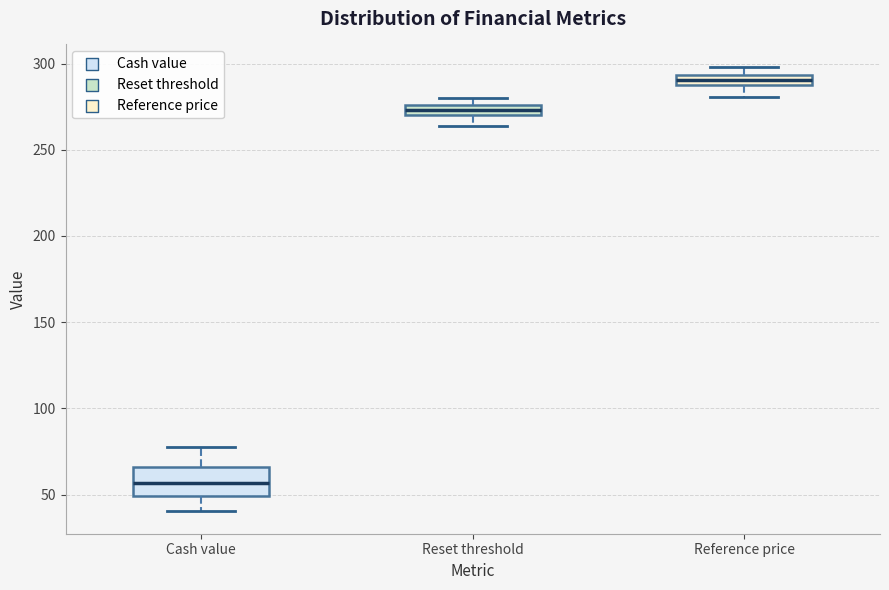

Which box's median line is the lowest?

Cash value